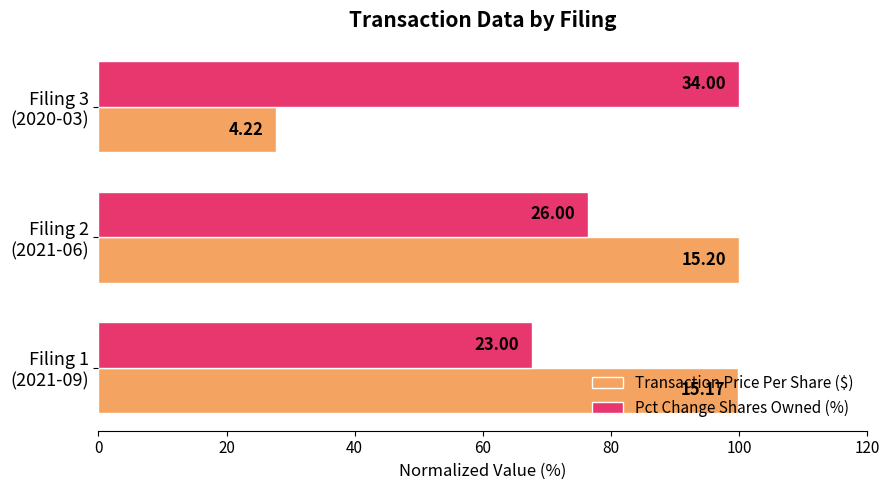

What are all the series names shown in the legend?

Transaction Price Per Share ($), Pct Change Shares Owned (%)